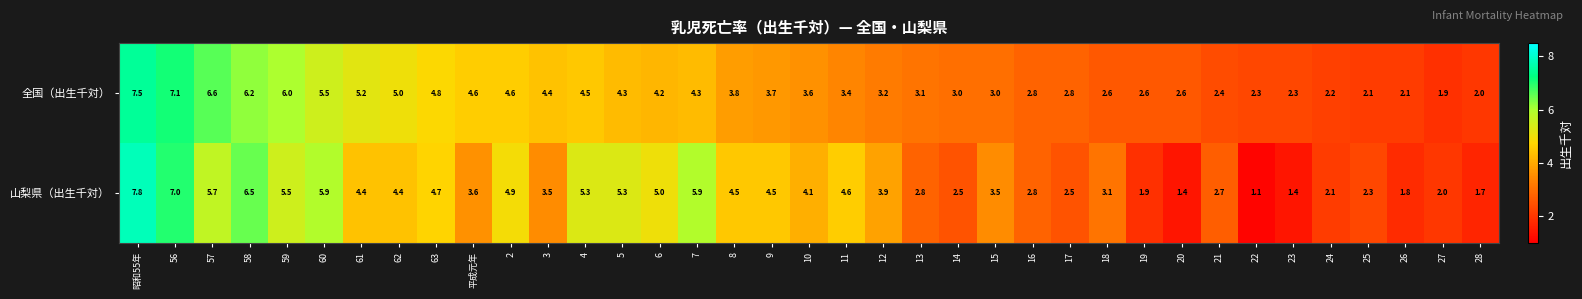

What is the maximum value for 山梨県（出生千対）?

7.8